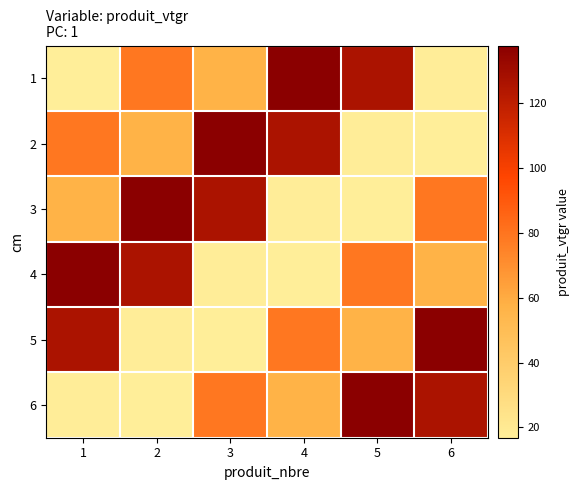

Reading left to right, extract all data points from this chart.

1: 1=16.8	2=78.8	3=57.2	4=137.9	5=126.4	6=17.4
2: 1=78.8	2=57.2	3=137.9	4=126.4	5=17.4	6=16.8
3: 1=57.2	2=137.9	3=126.4	4=17.4	5=16.8	6=78.8
4: 1=137.9	2=126.4	3=17.4	4=16.8	5=78.8	6=57.2
5: 1=126.4	2=17.4	3=16.8	4=78.8	5=57.2	6=137.9
6: 1=17.4	2=16.8	3=78.8	4=57.2	5=137.9	6=126.4